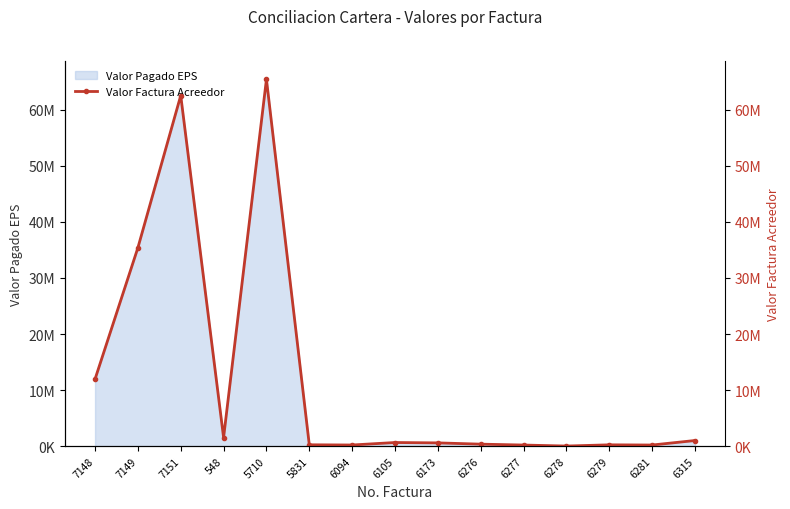

What position from the left is 6277?

11